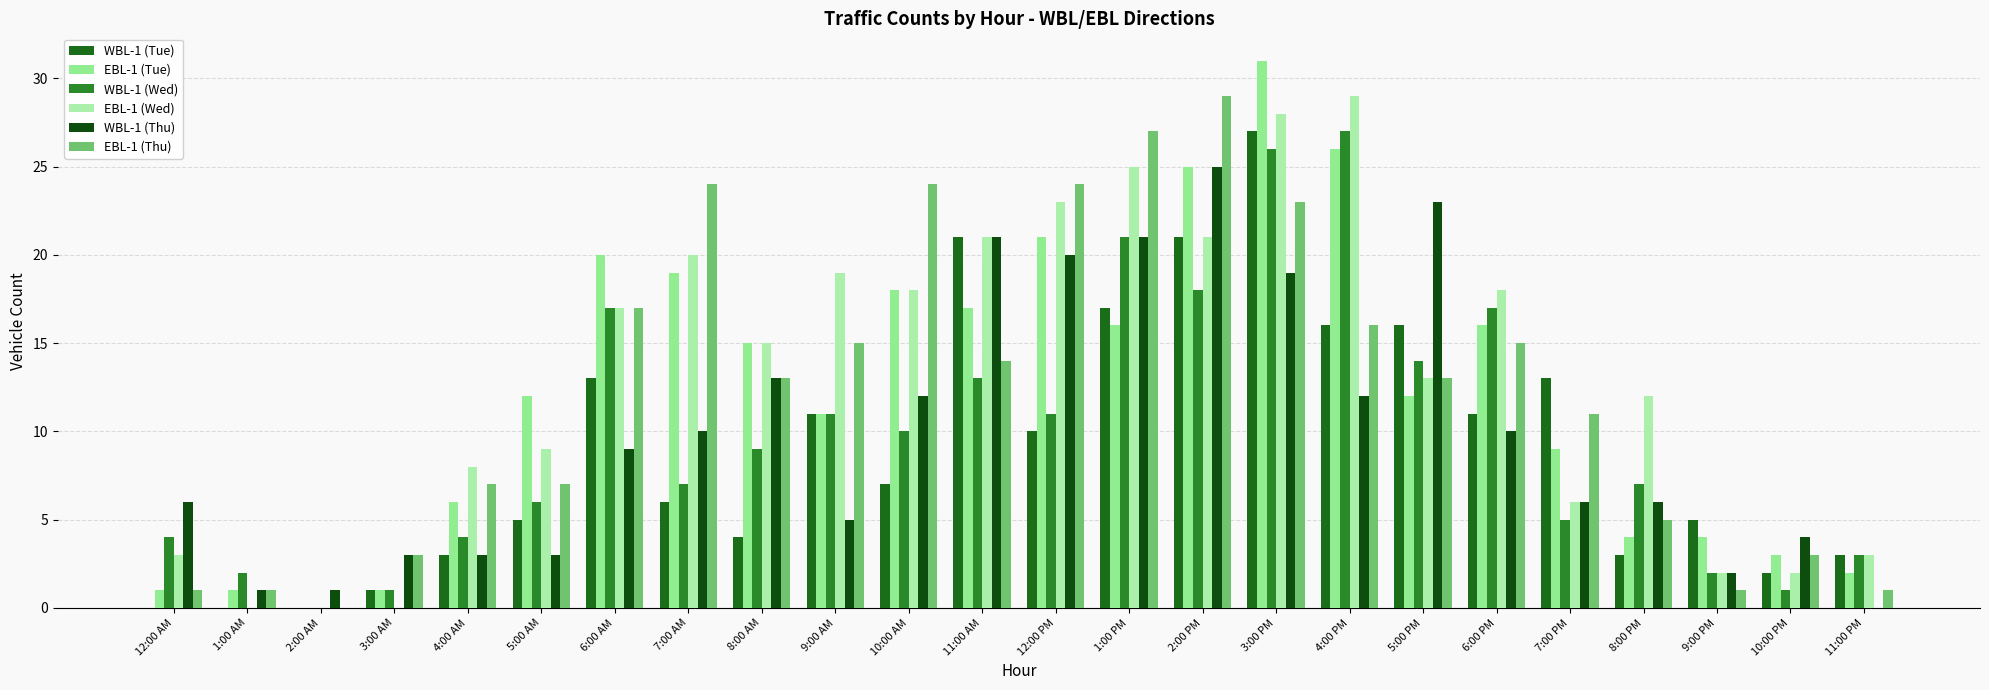

What is the value of the WBL-1 (Thu) bar at the 23rd from the left?

4